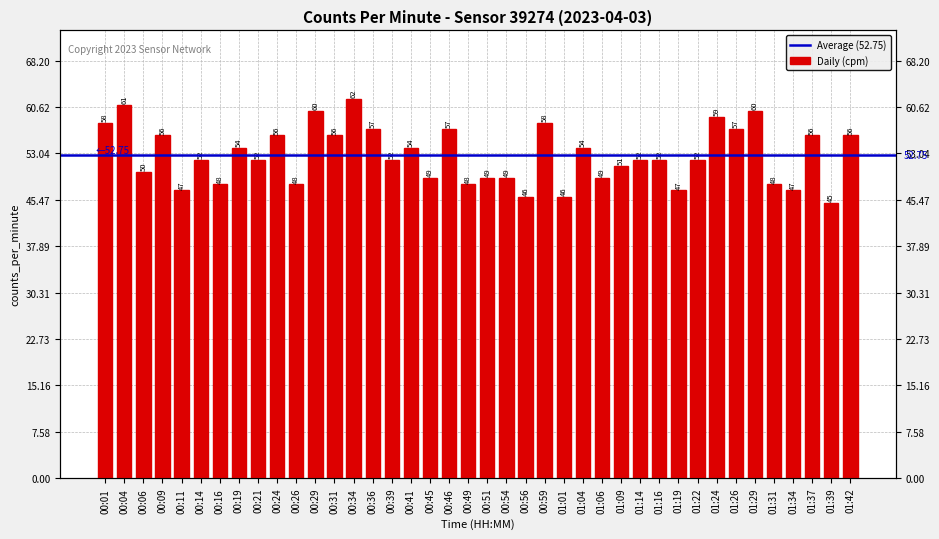

How many bars are there in total?

40